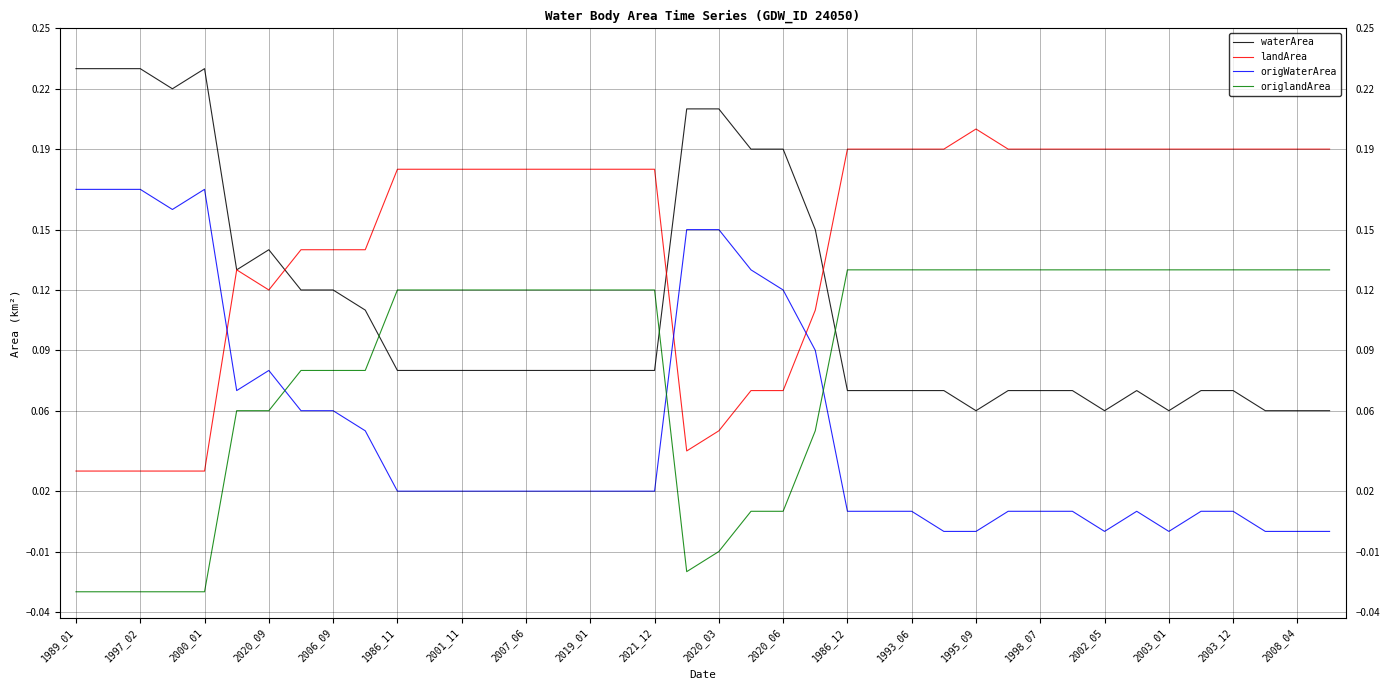

Rank the series by their maximum value, from highest to lowest.

waterArea, landArea, origWaterArea, origlandArea